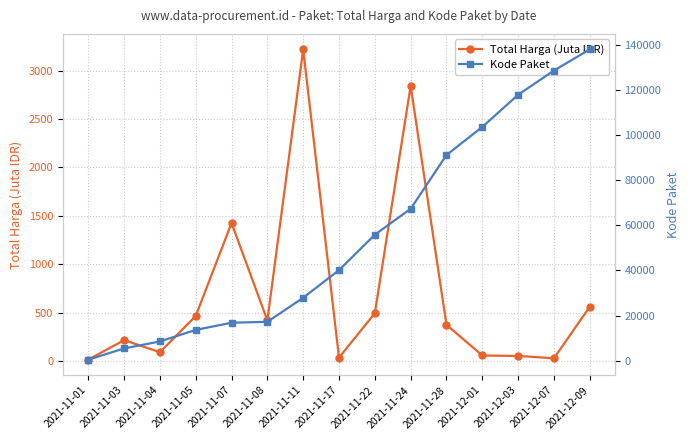

True or false: Total Harga (Juta IDR) has a value of 635.6 at 2021-11-28.

False